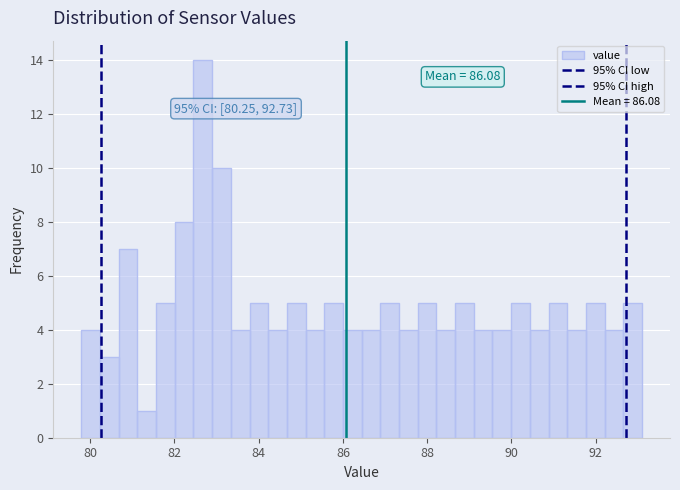

Around what value on the x-axis is the tallest bar? Give the approximate position of its centre, as read against the axis.

82.6